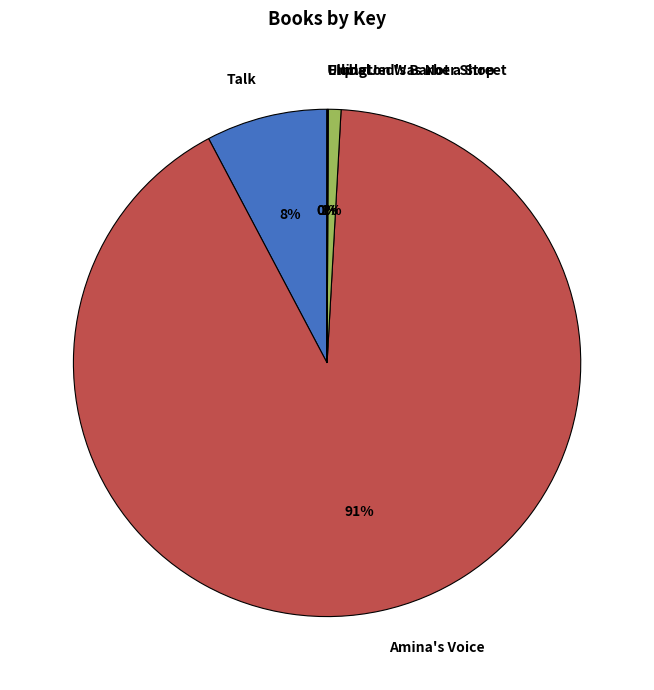

The Talk slice represents 2% of the pie. True or false?

False